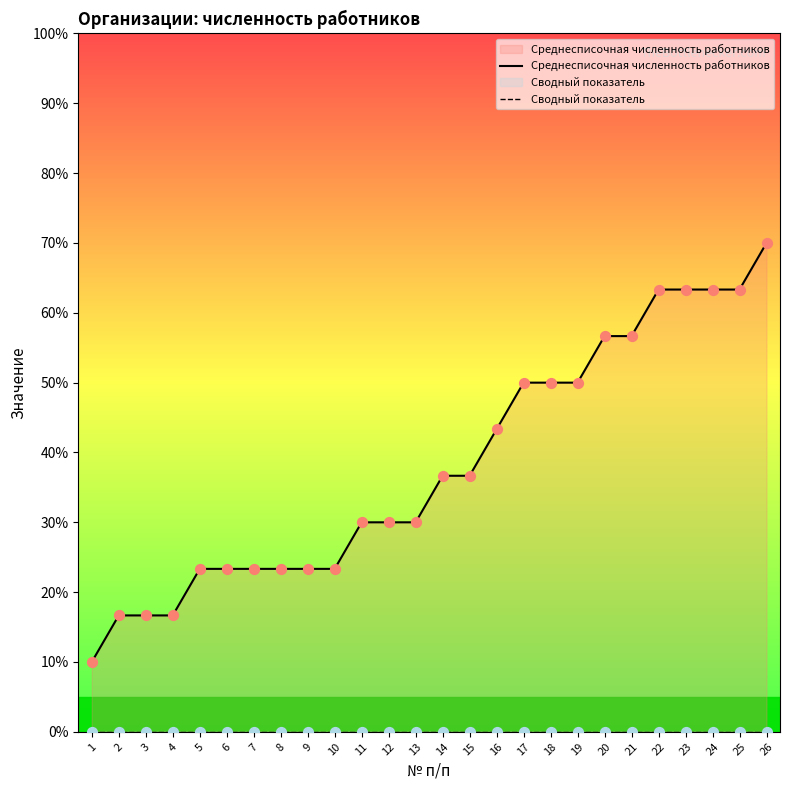

Which series has the largest total across all categories?

Среднесписочная численность работников